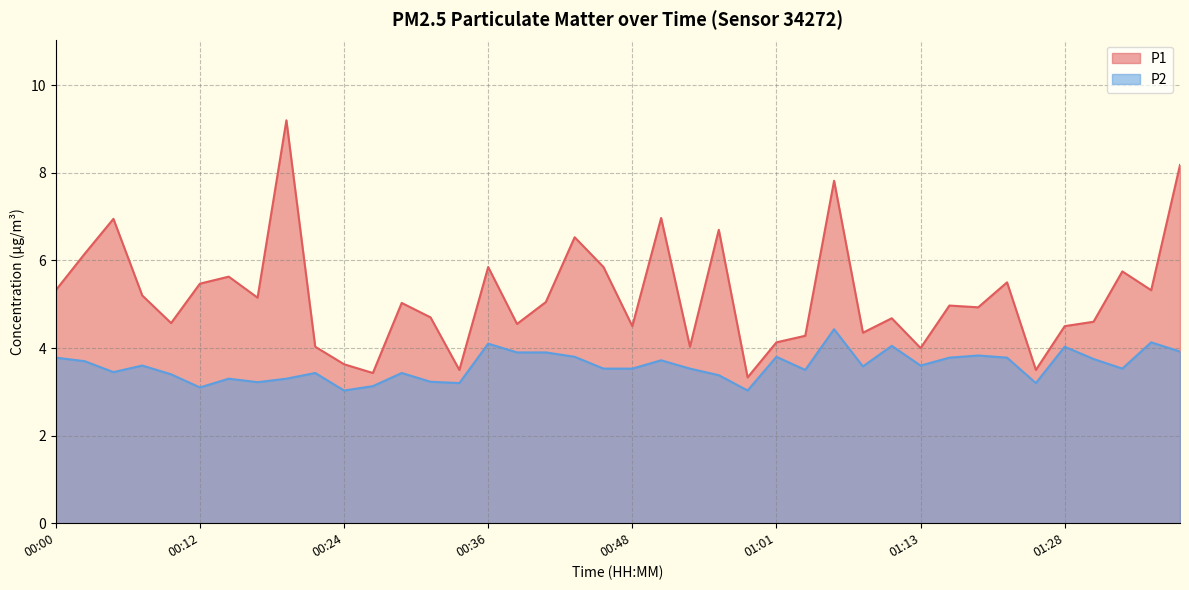

At how many categories does at least one series exceed 6?

8